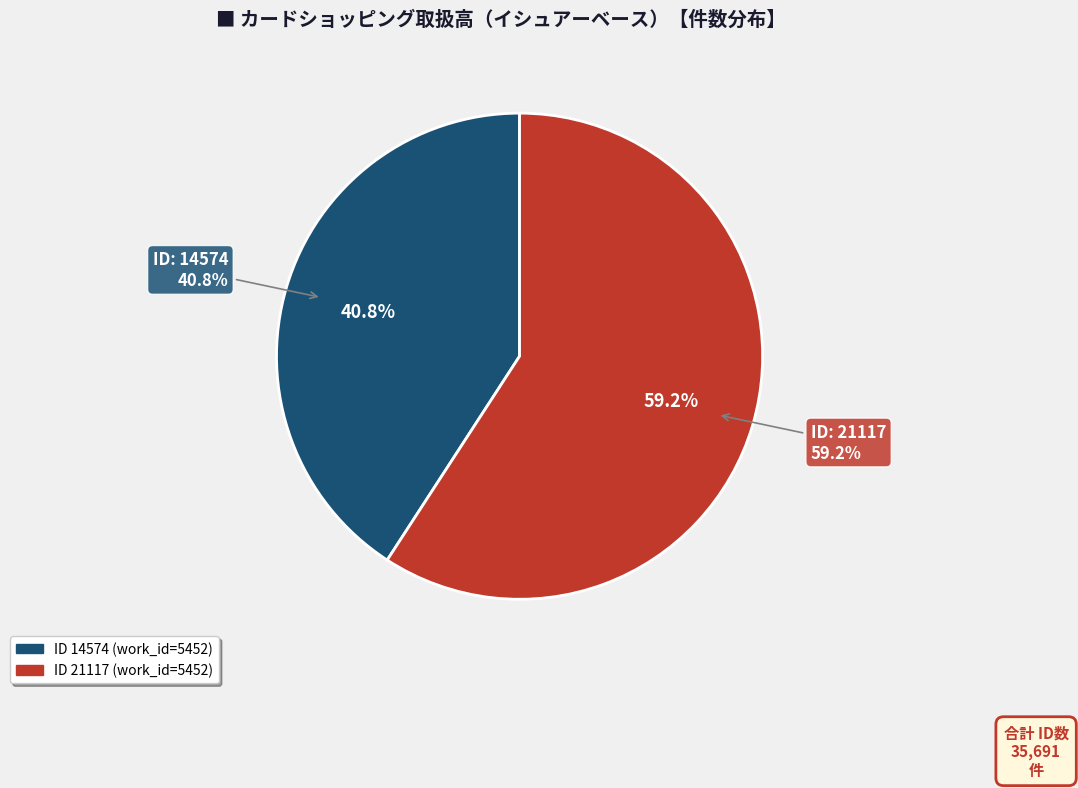

Does any single category account for the majority?

Yes